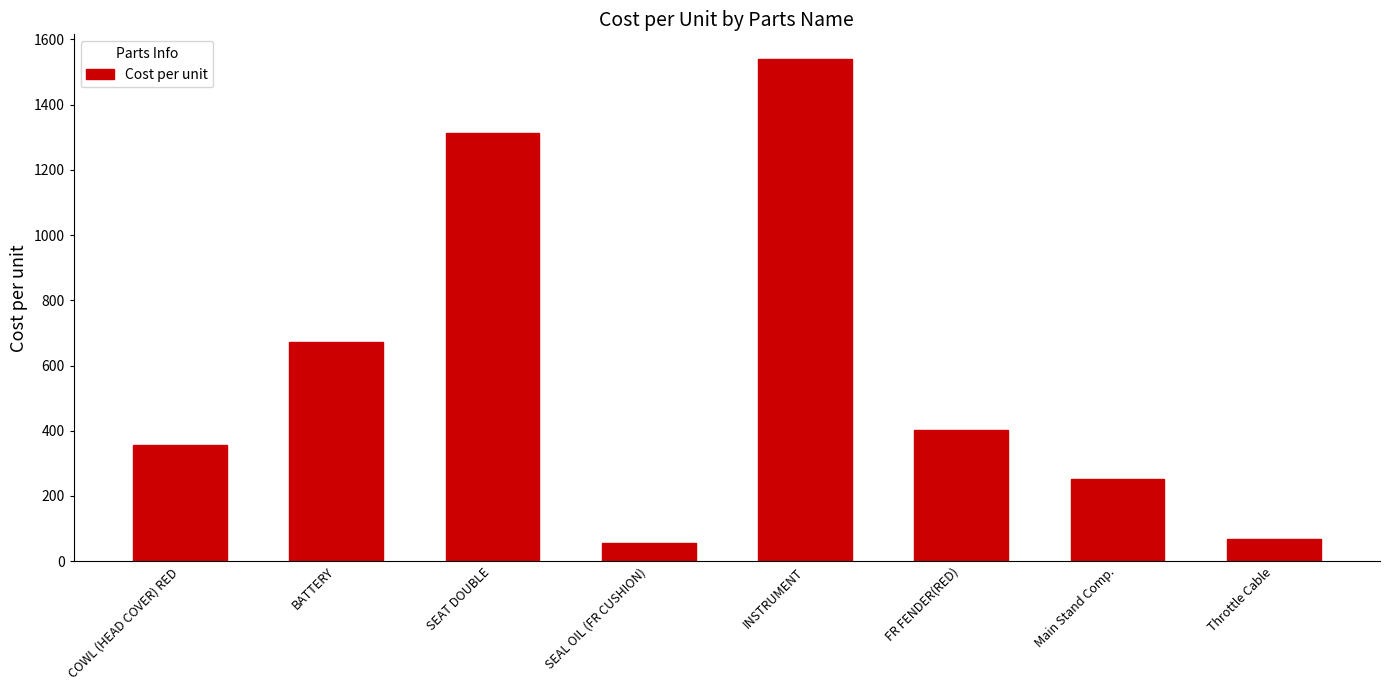

What is the sum of the values at BATTERY and Main Stand Comp.?

923.6